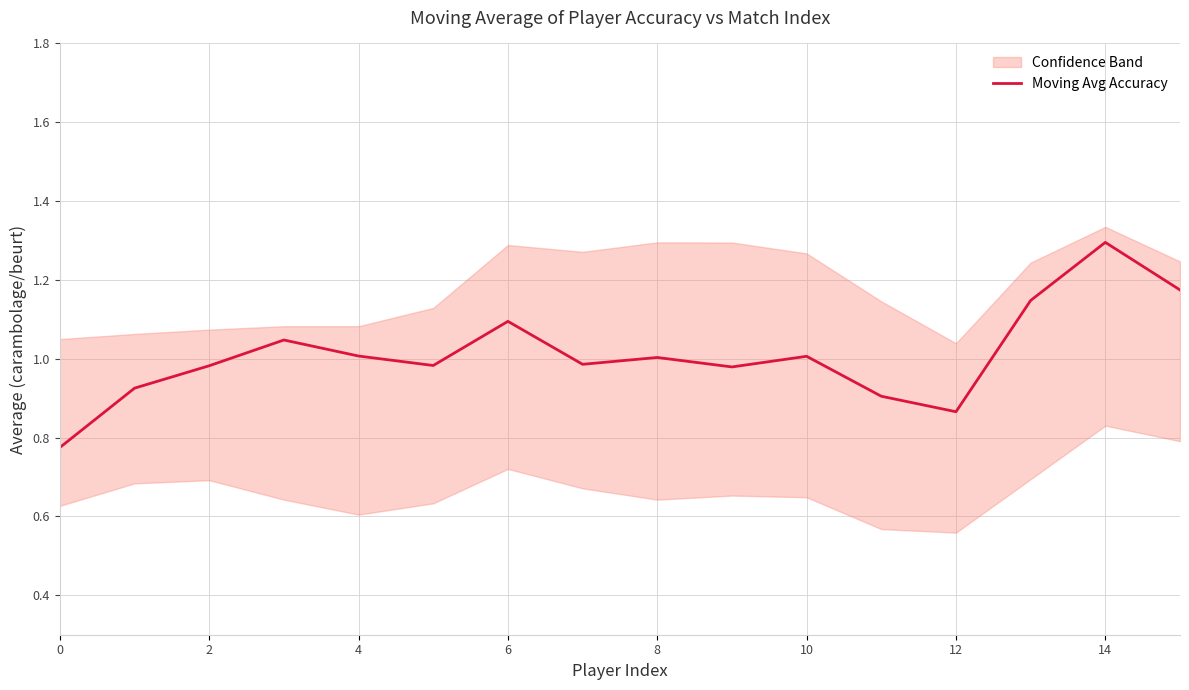

The value of Moving Avg Accuracy at 12 is 1.1. True or false?

False